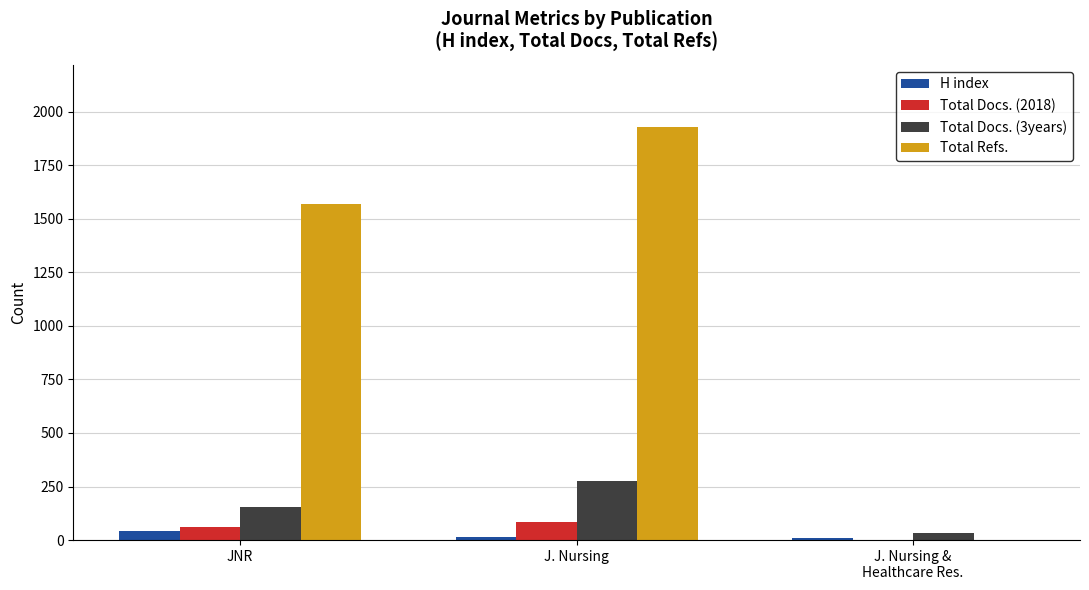

What is the sum of the H index values at J. Nursing and J. Nursing &
Healthcare Res.?

25